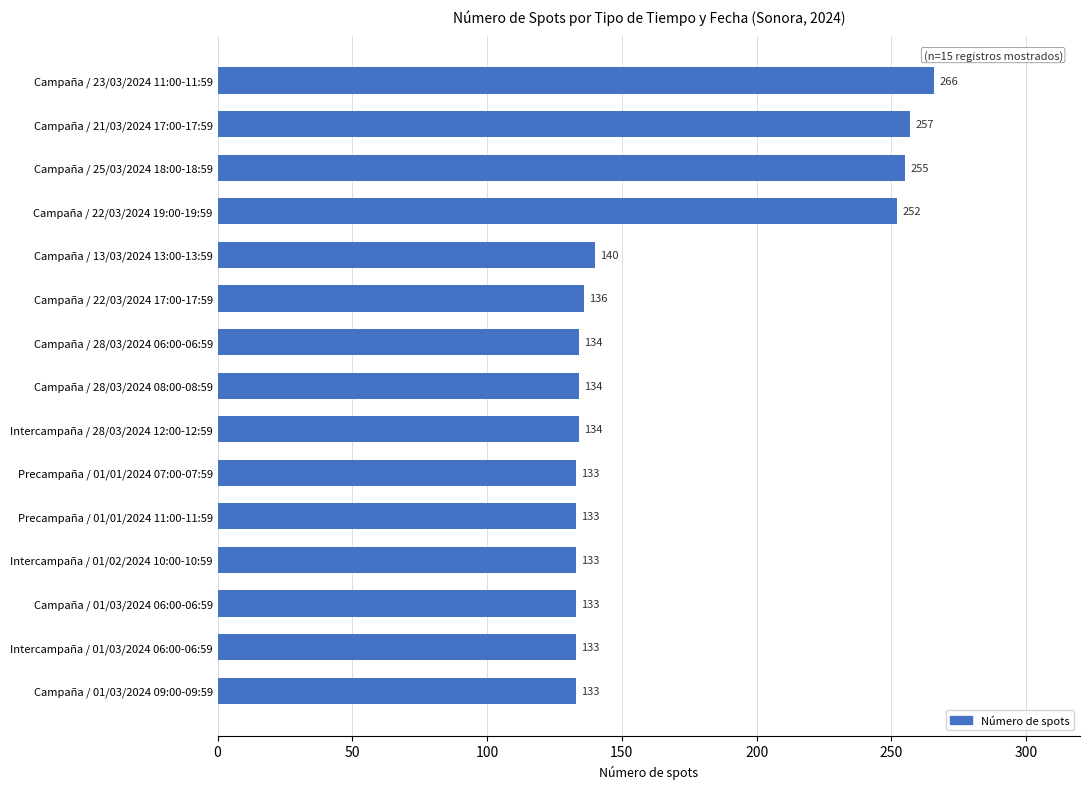

Approximately how many times larger is the value at Intercampaña / 01/02/2024 10:00-10:59 compared to Campaña / 28/03/2024 08:00-08:59?

1.0